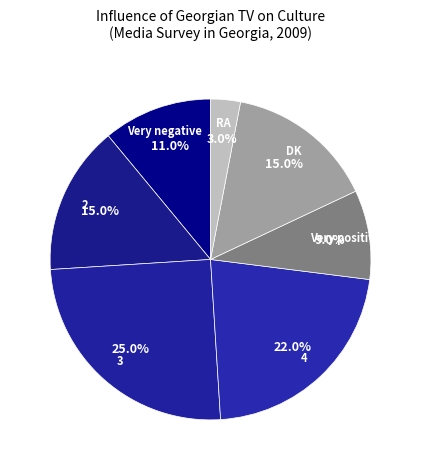

To the nearest percent, what portion does 4 represent?

22%